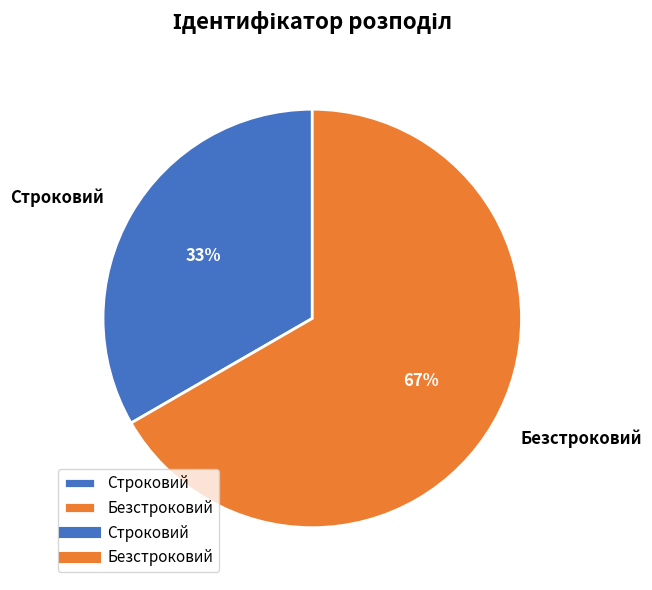

Which category has the smallest portion of the pie?

Строковий